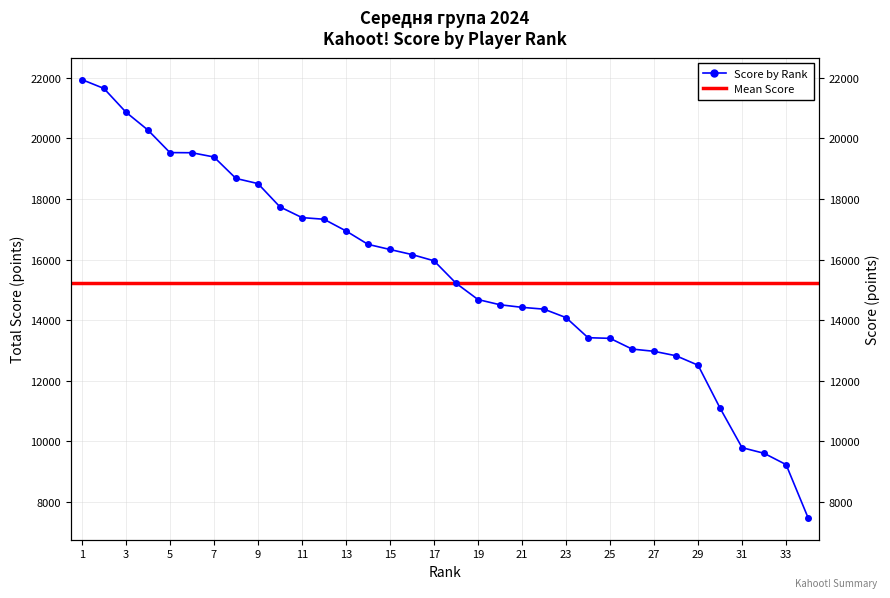

Does the chart have visible grid lines?

Yes